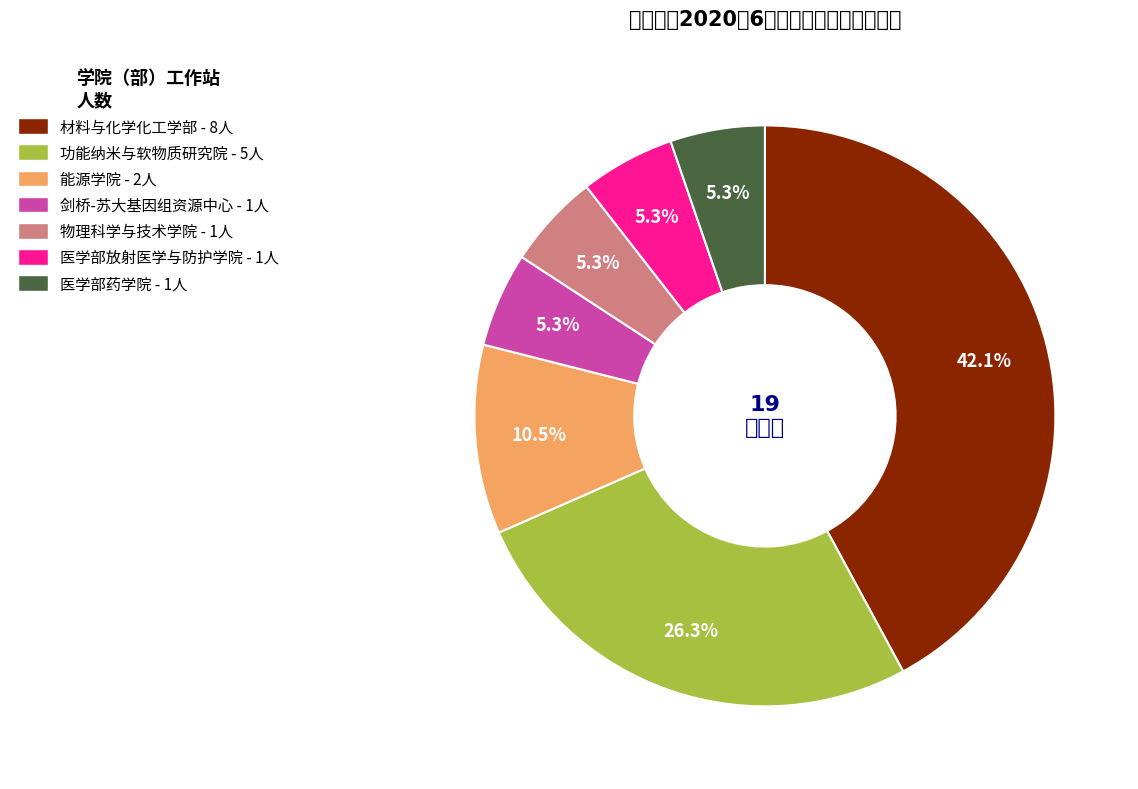

What is the ratio of the value at 剑桥-苏大基因组资源中心 to the value at 医学部放射医学与防护学院?

1.0